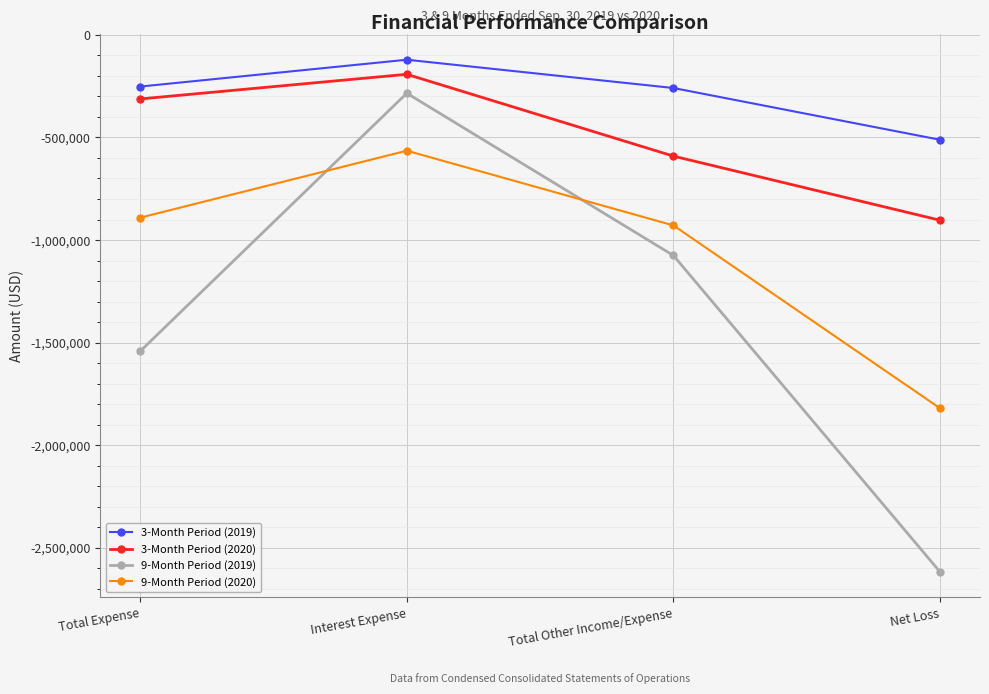

What is the value of the 3-Month Period (2019) point at the 2nd from the left?

-121449